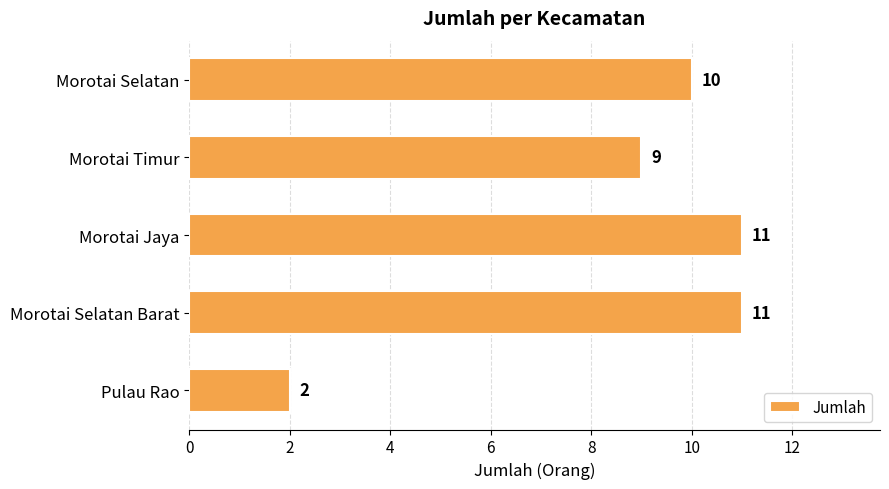

What is the change in value from Morotai Jaya to Pulau Rao?

-9